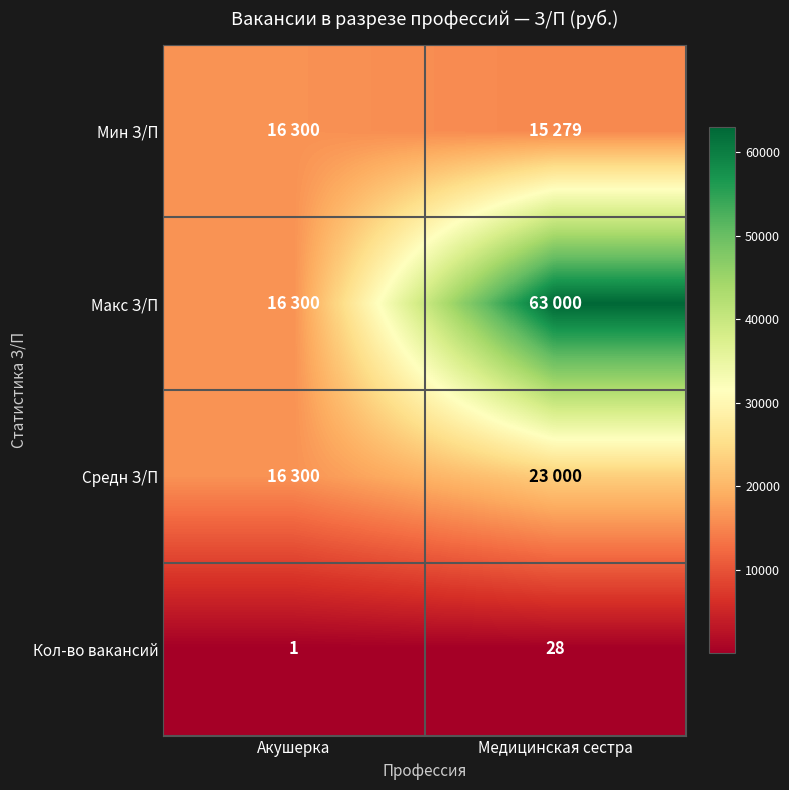

True or false: Кол-во вакансий has a value of 18 at Медицинская сестра.

False